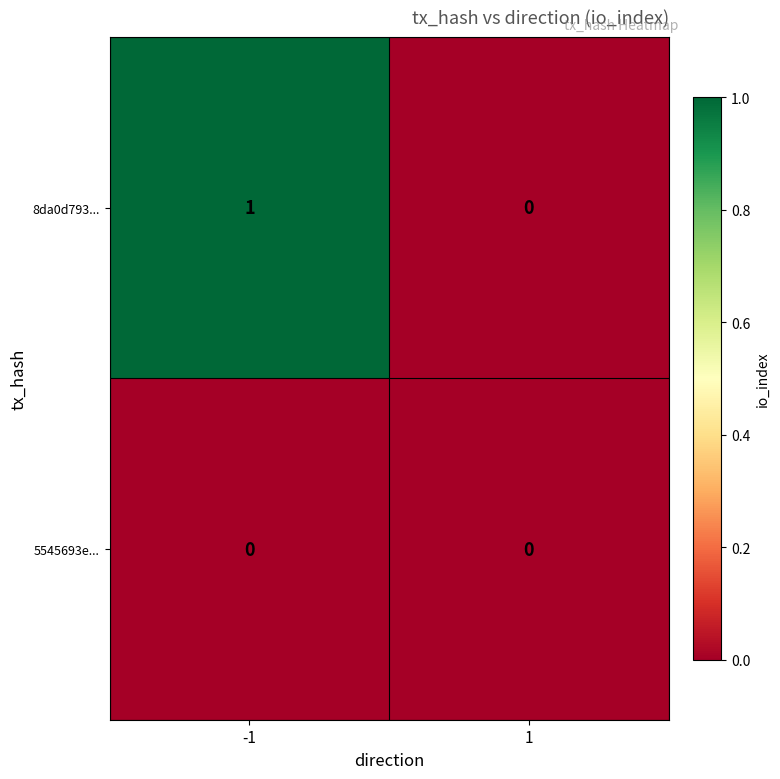

Reading left to right, extract all data points from this chart.

8da0d793...: 1	0
5545693e...: 0	0